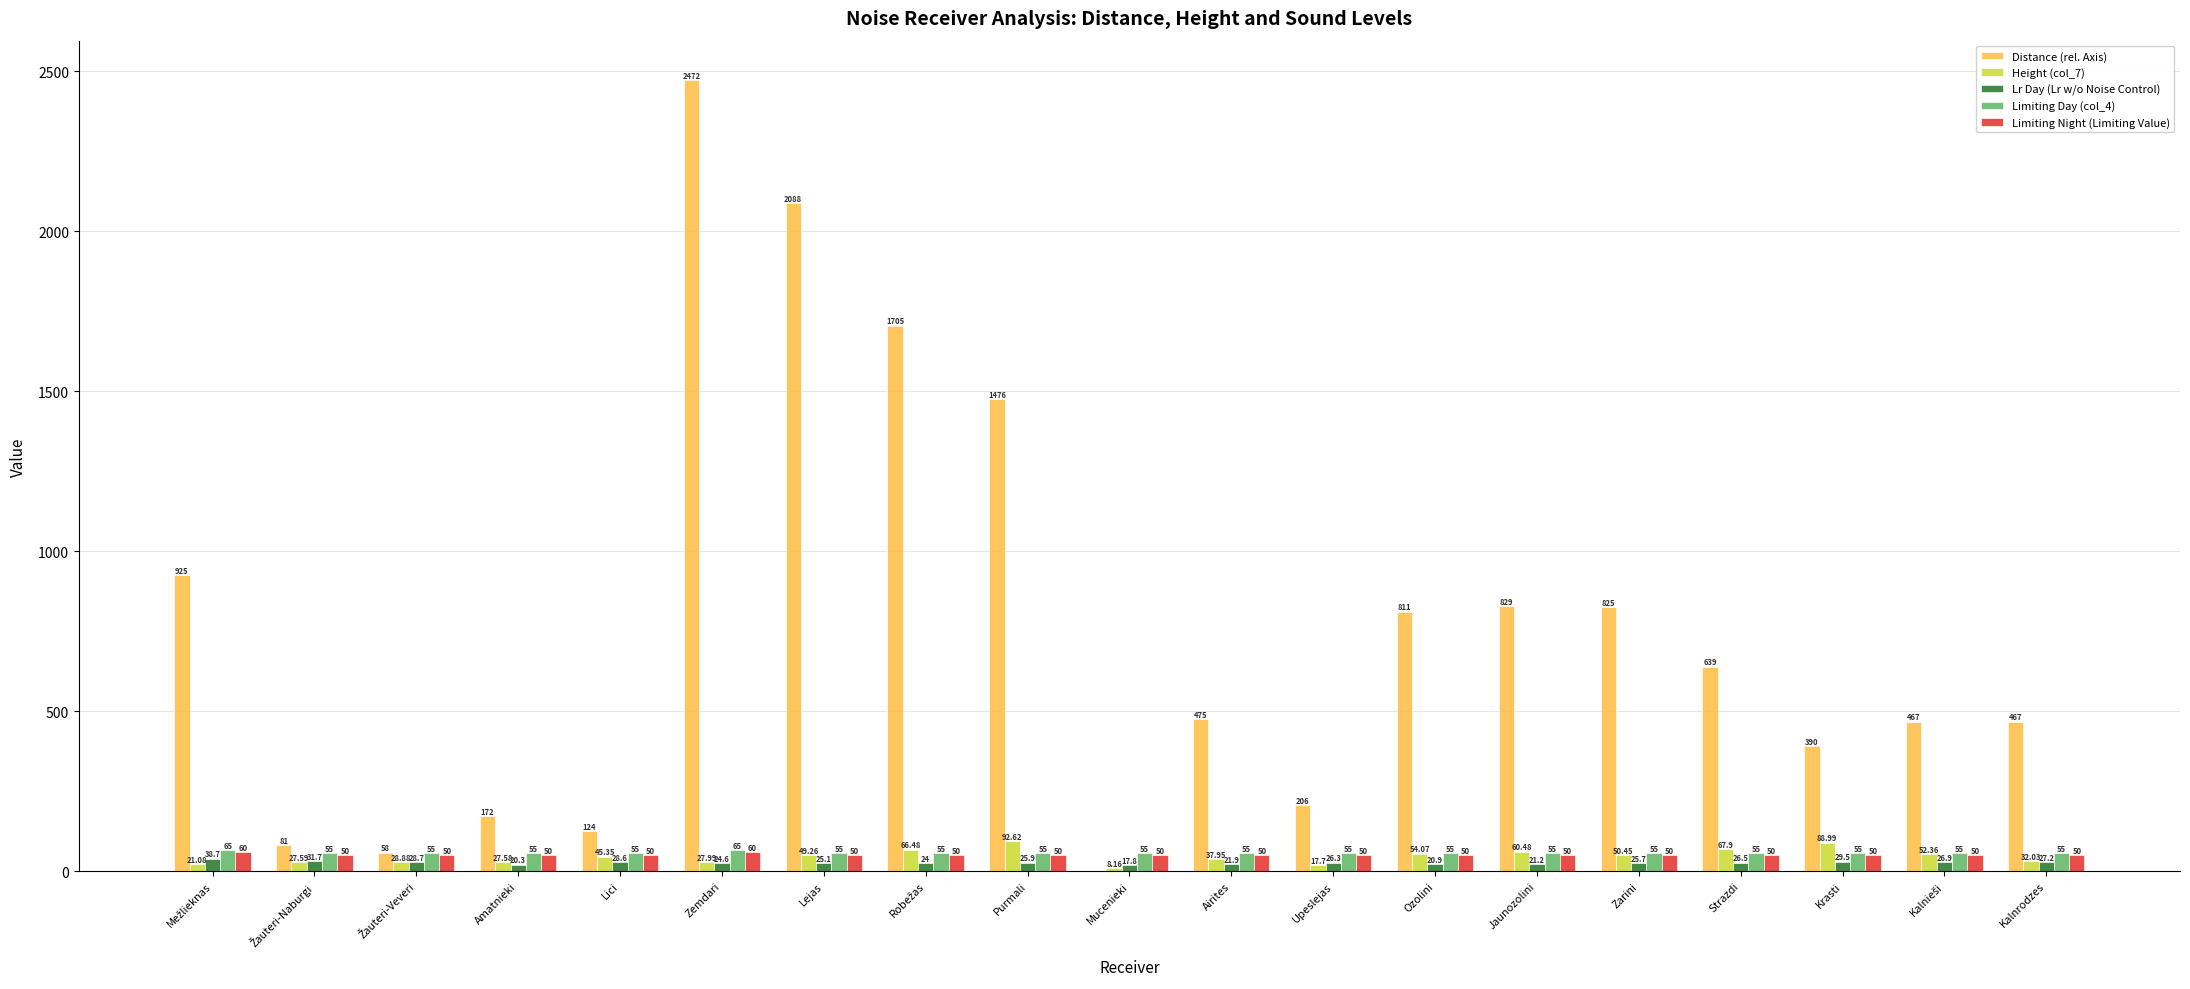

What is the average value of the Distance (rel. Axis) series?

747.9